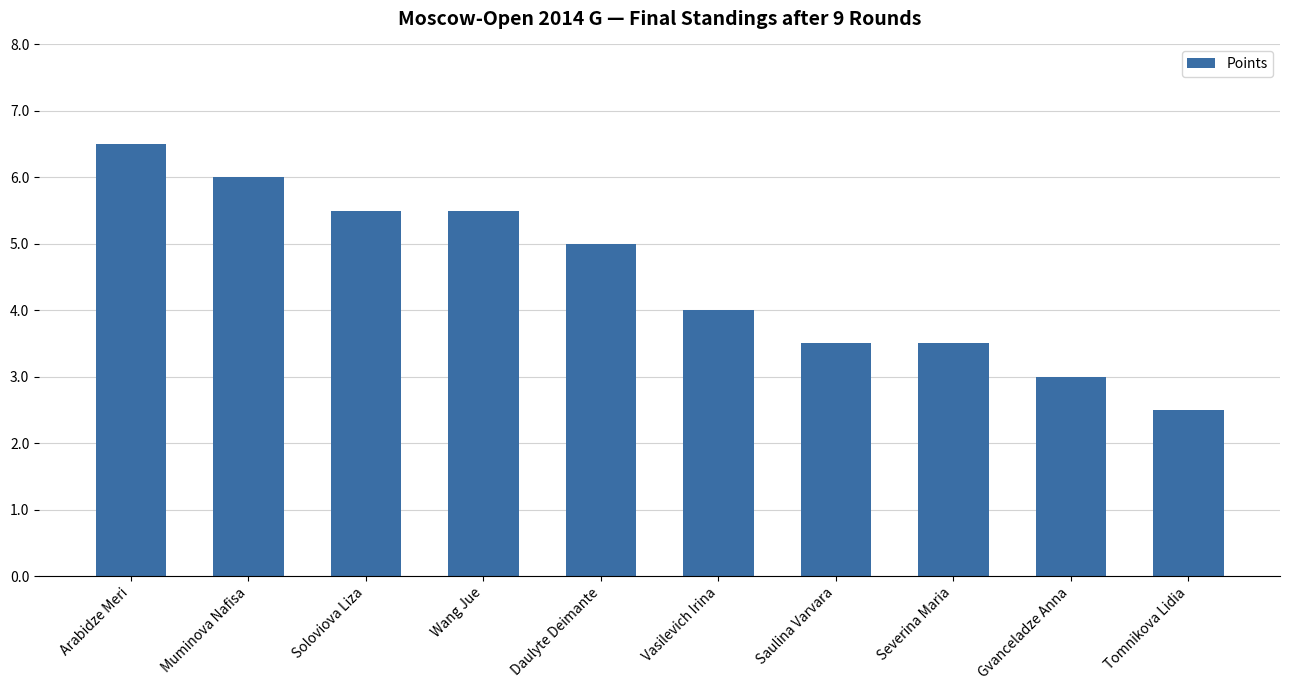

How many categories are shown in the chart?

10